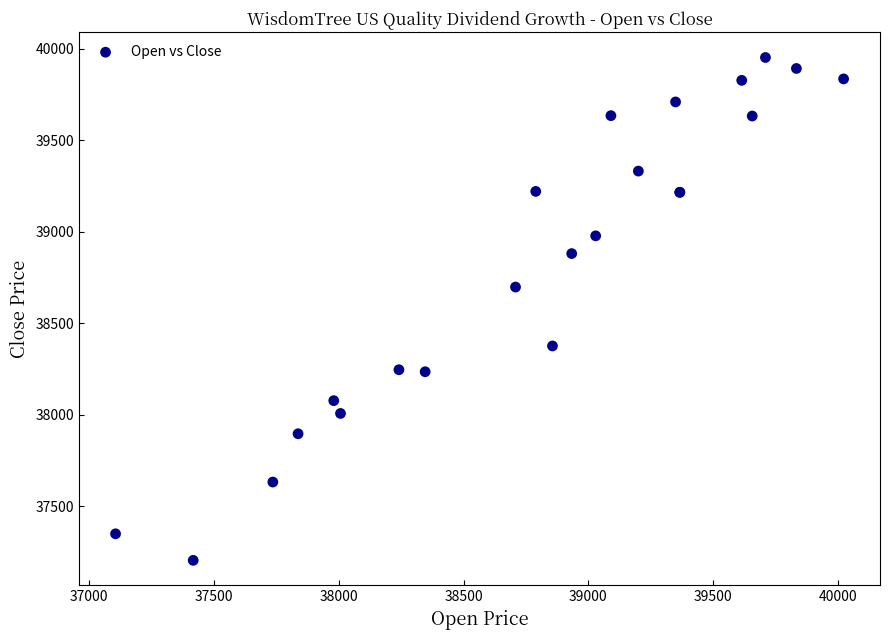

What Y value in the scatter plot is closest to 38577?

38697